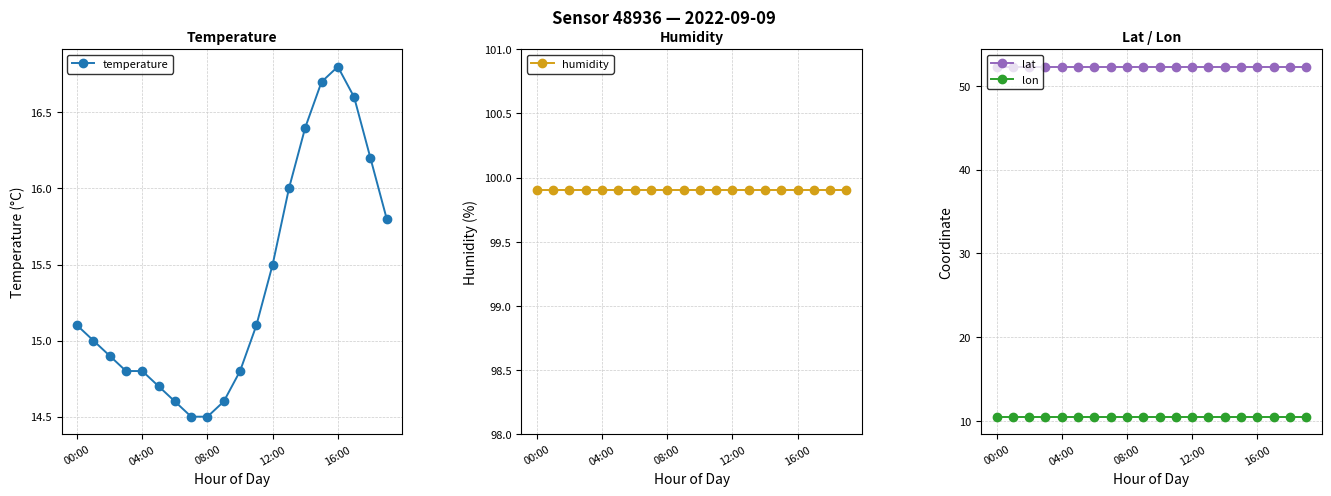

True or false: temperature has a value of 15.1 at 11.

True